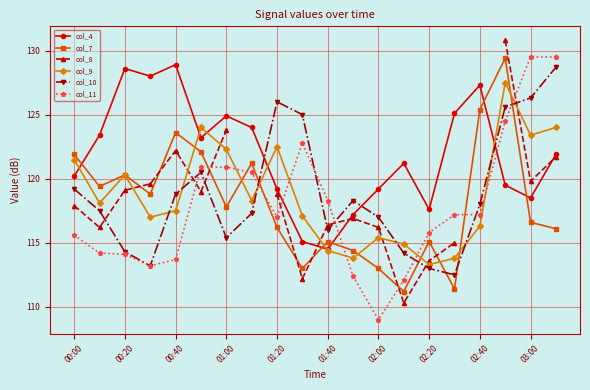

True or false: col_4 has more than 2 points higher than both neighbors.

True